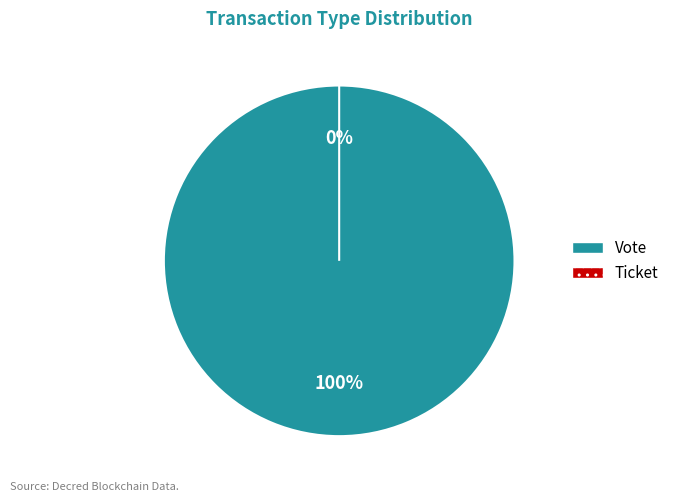

To the nearest percent, what is the difference between the Vote and Ticket slice percentages?

100%